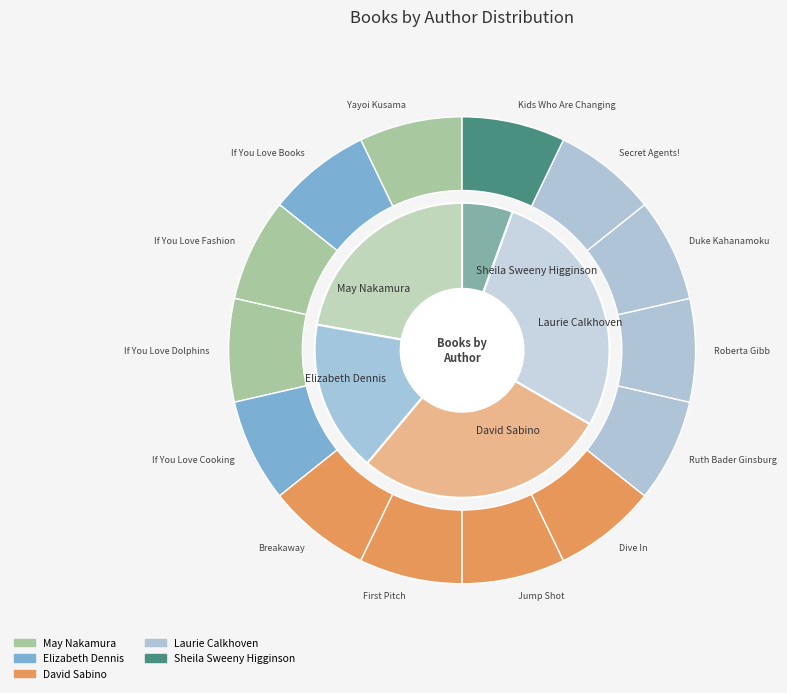

Is there any slice that represents more than half of the pie?

No